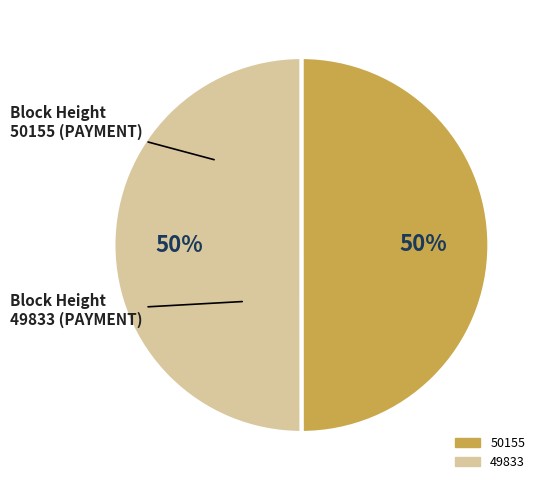

Approximately how many times larger is the value at 49833 compared to 50155?

1.0